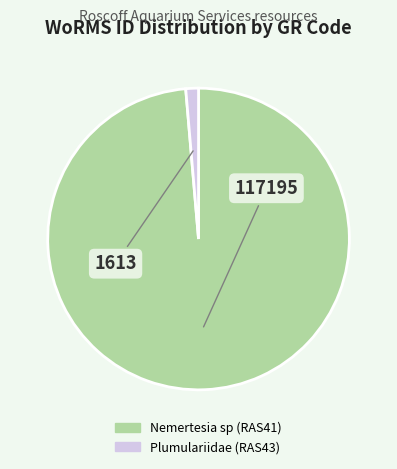

Is the sum of Nemertesia sp (RAS41) and Plumulariidae (RAS43) greater than half?

Yes